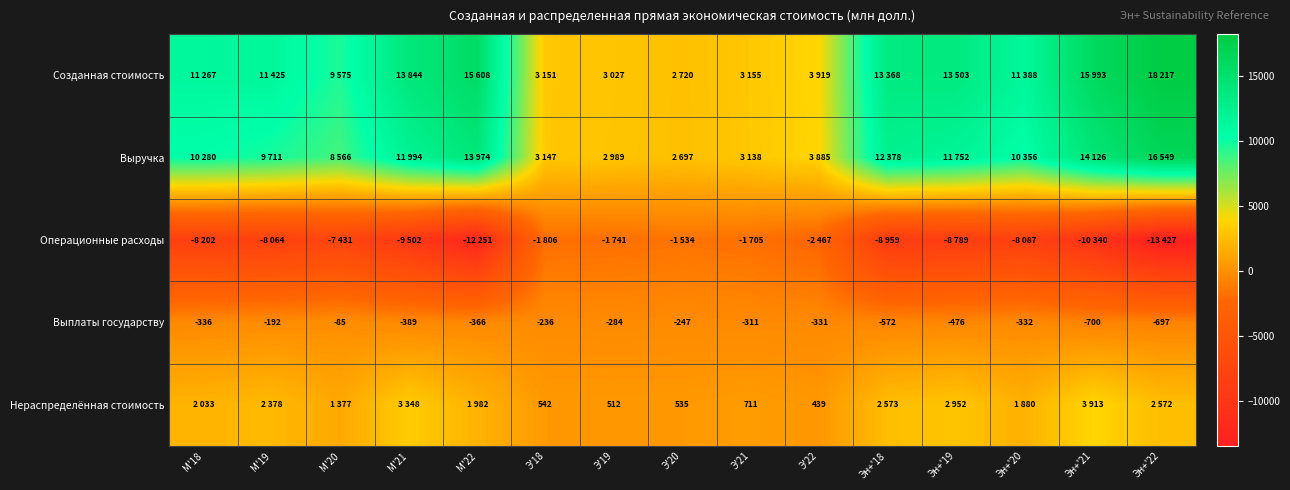

How many categories are shown in the chart?

15